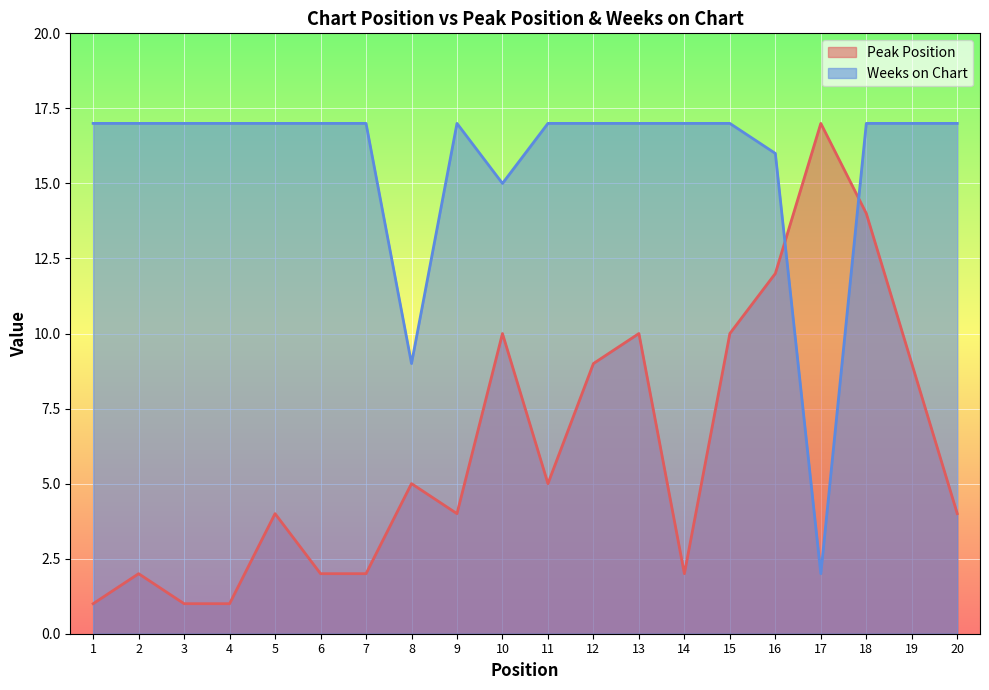

What is the total value across all series at 16?

28